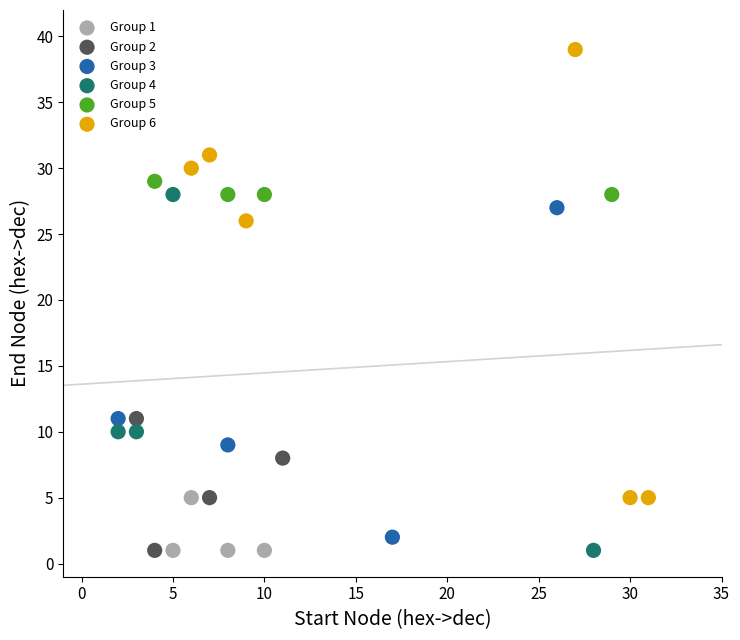

Which series has the widest spread of Y values?

Group 6